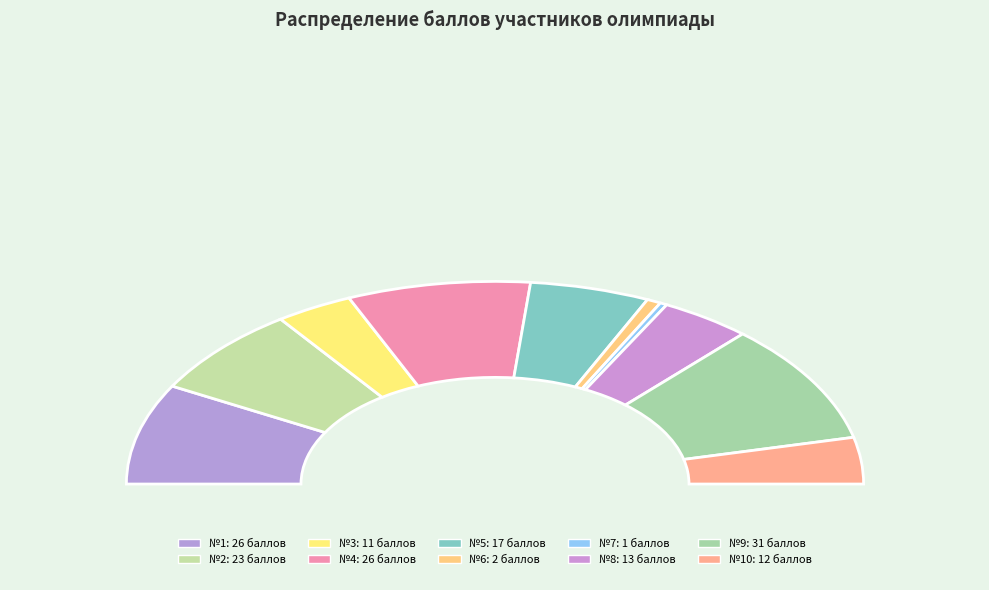

Is there any slice that represents more than half of the pie?

No